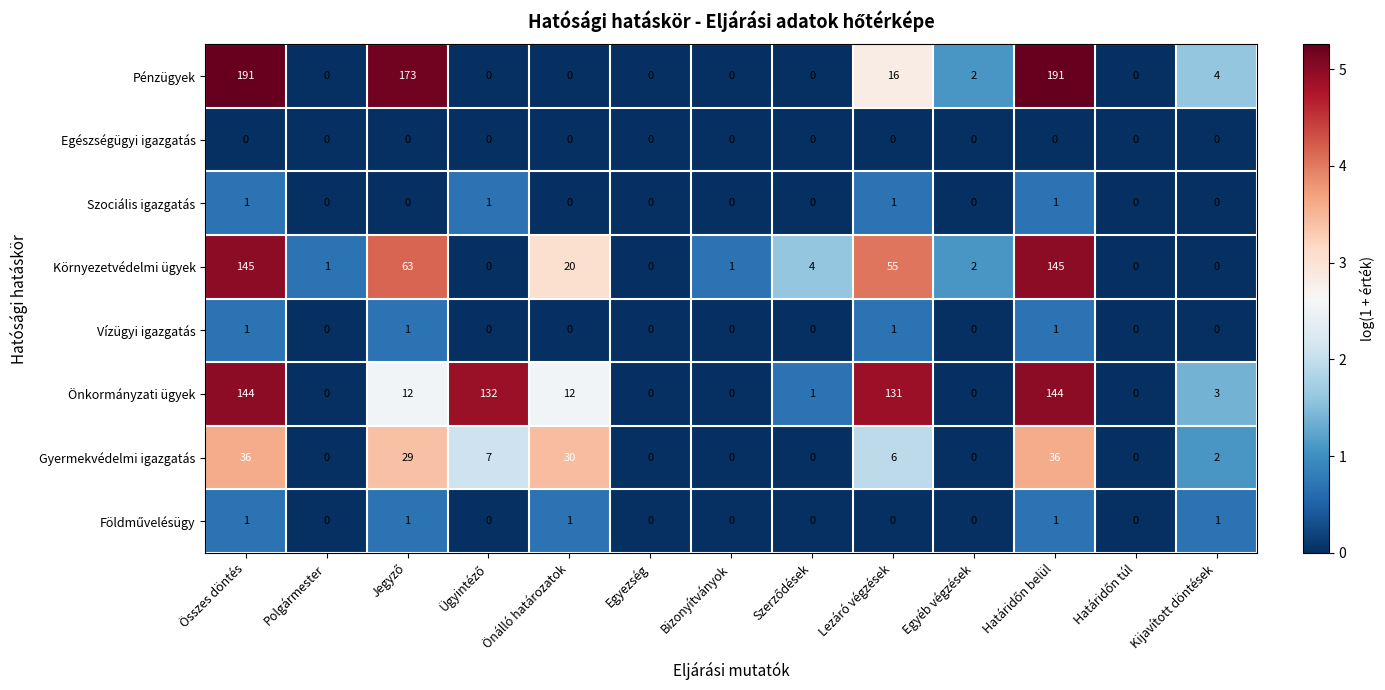

What is the difference between the highest and lowest values at Bizonyítványok?

1